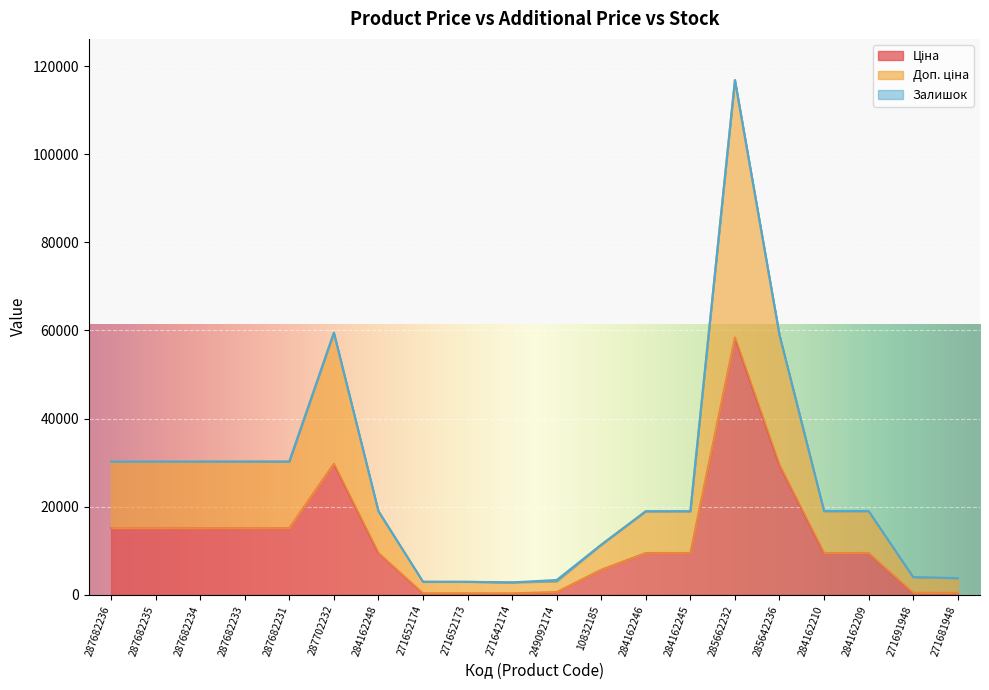

How many interior local peaks does the Доп. ціна series have?

2